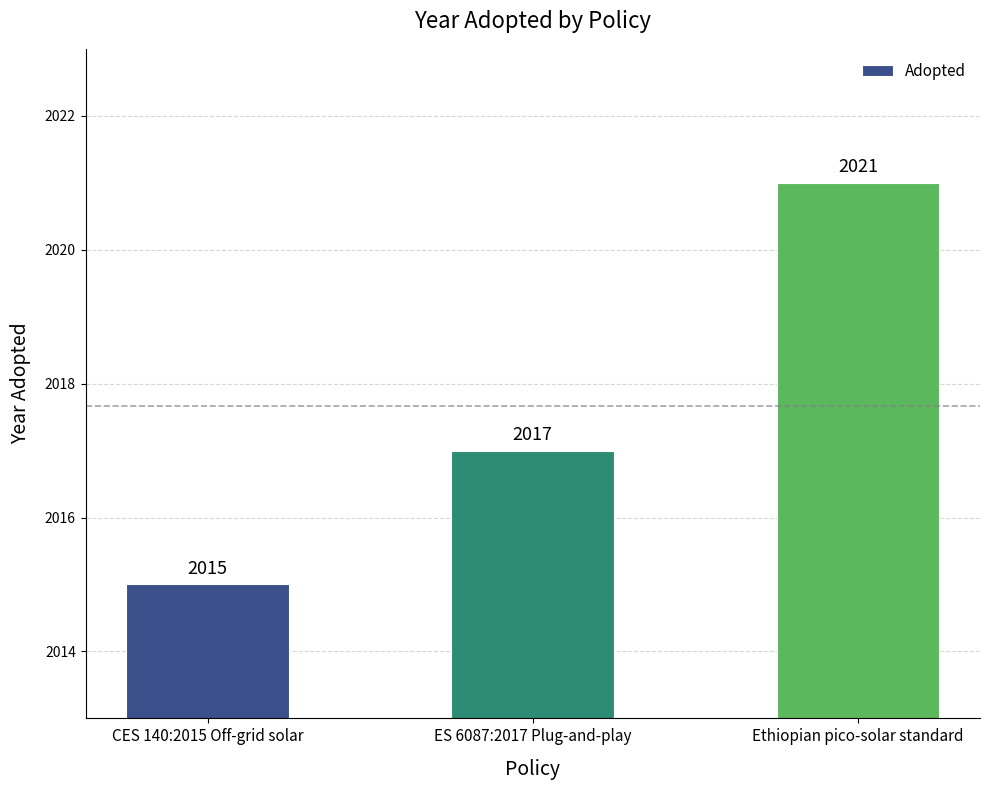

Are the bars horizontal?

No